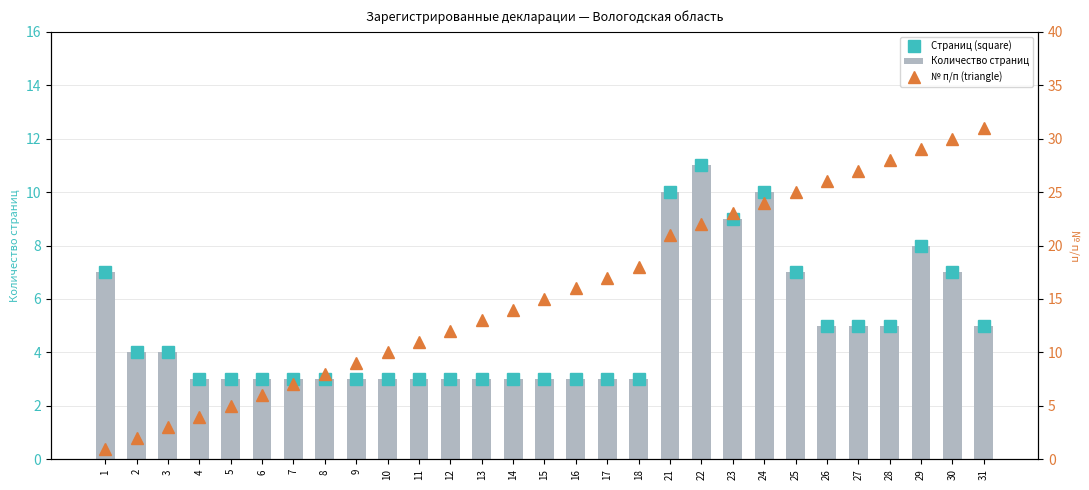

What value does the Количество страниц series have at 4?

3